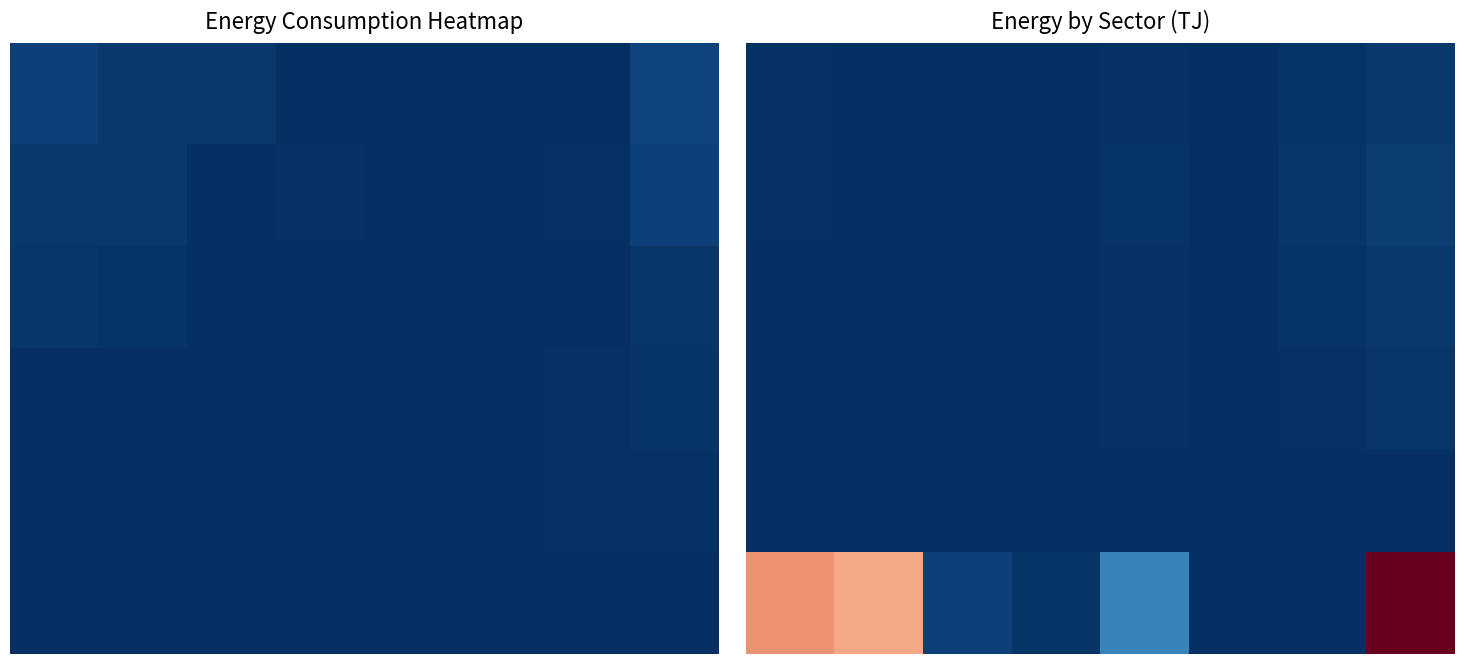

At which category is the sum across all series the highest?

7